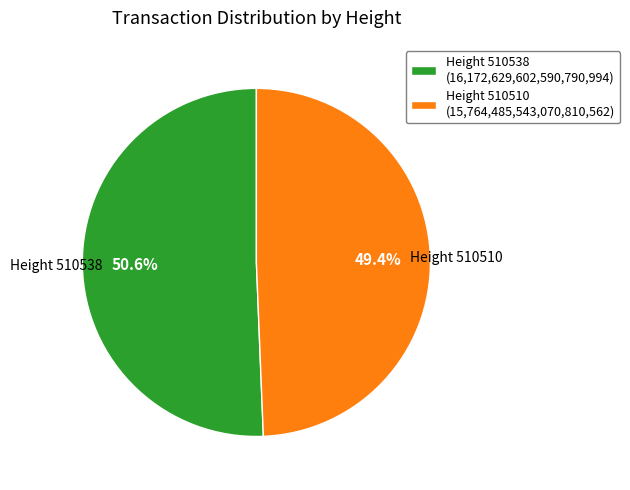

To the nearest percent, what is the average slice percentage?

50%